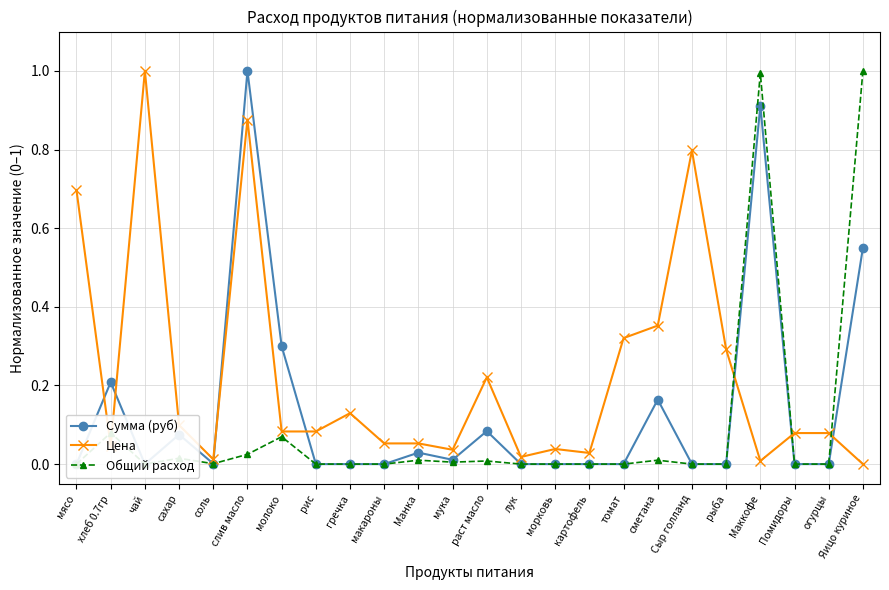

What is the sum of all Общий расход values?

2.2